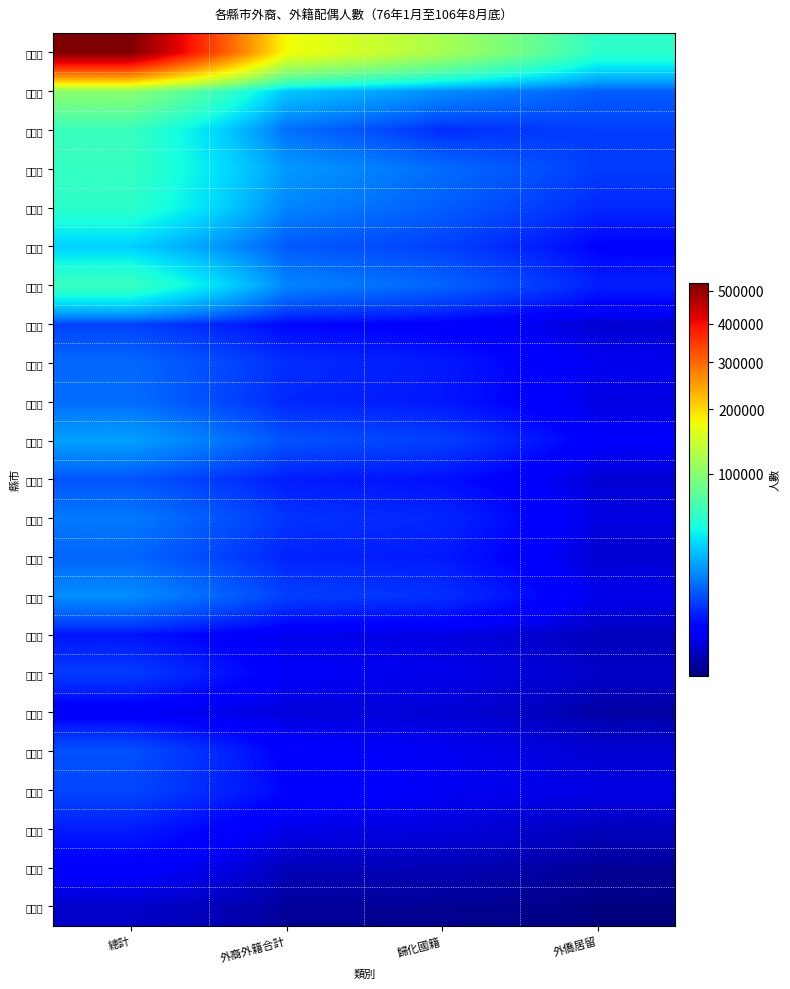

Between 外裔外籍合計 and 外僑居留, which series saw the biggest shift?

總 計